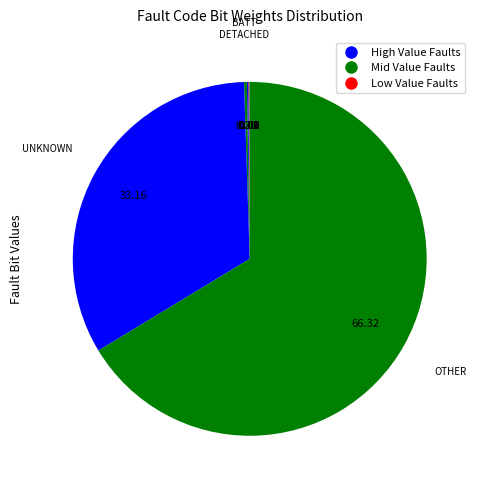

How many segments does this pie chart have?

10